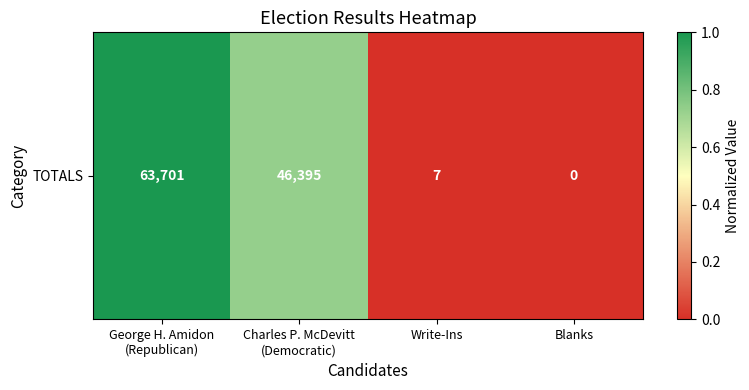

List the labels in order of value, smallest first.

Blanks, Write-Ins, Charles P. McDevitt
(Democratic), George H. Amidon
(Republican)